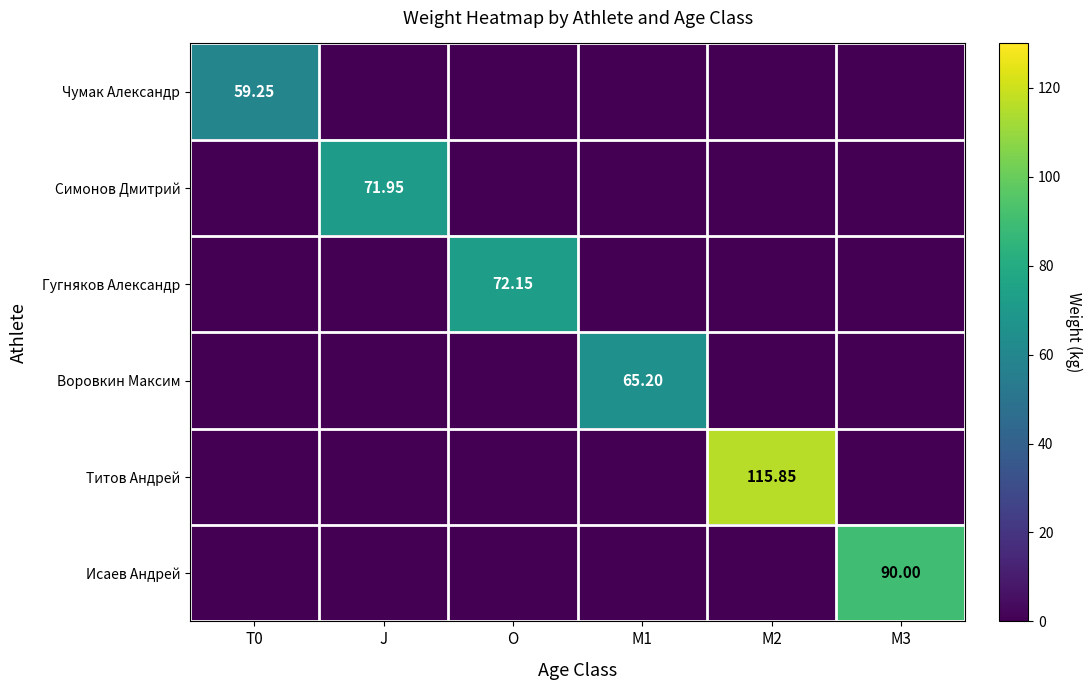

What is the highest value of the Гугняков Александр series?

72.2